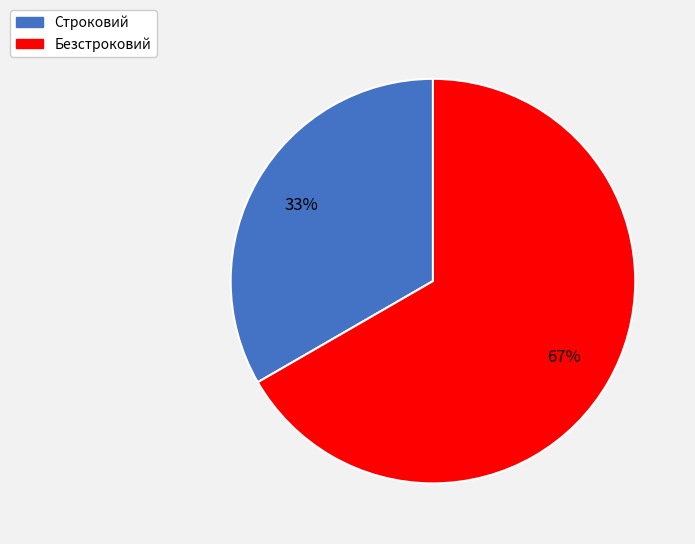

To the nearest percent, what portion does Безстроковий represent?

67%